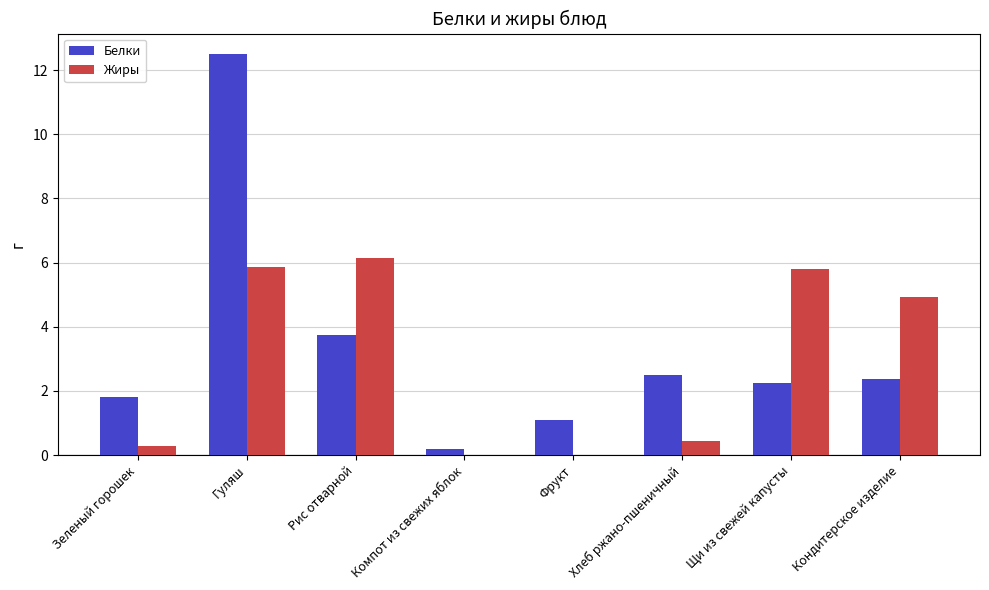

The Белки series shows 2.3 at Щи из свежей капусты. True or false?

True